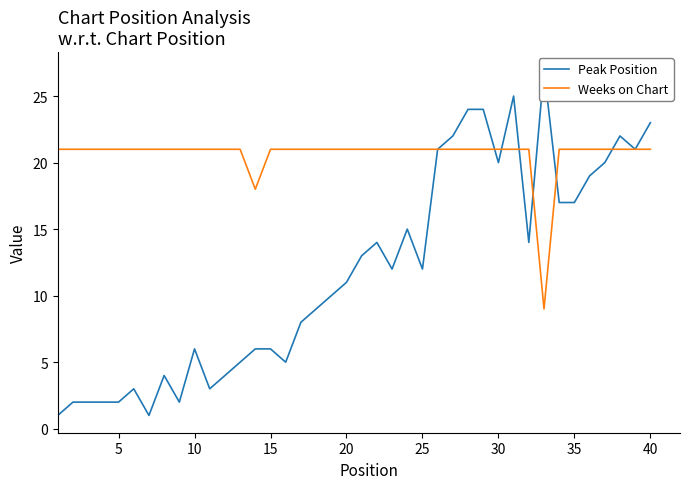

What is the value of the Peak Position point at the 12th from the left?

4